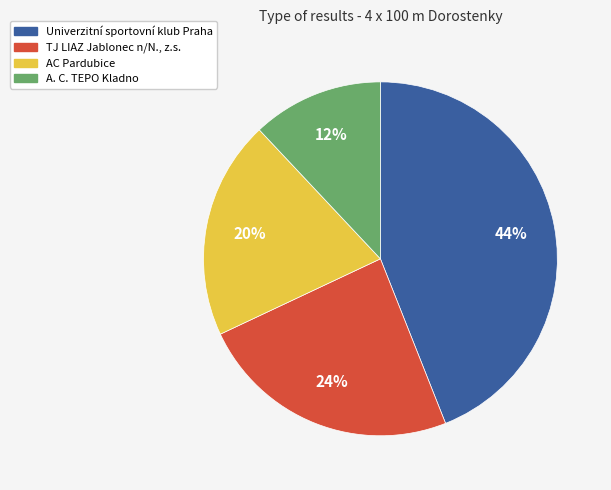

To the nearest percent, what portion does Univerzitní sportovní klub Praha represent?

44%